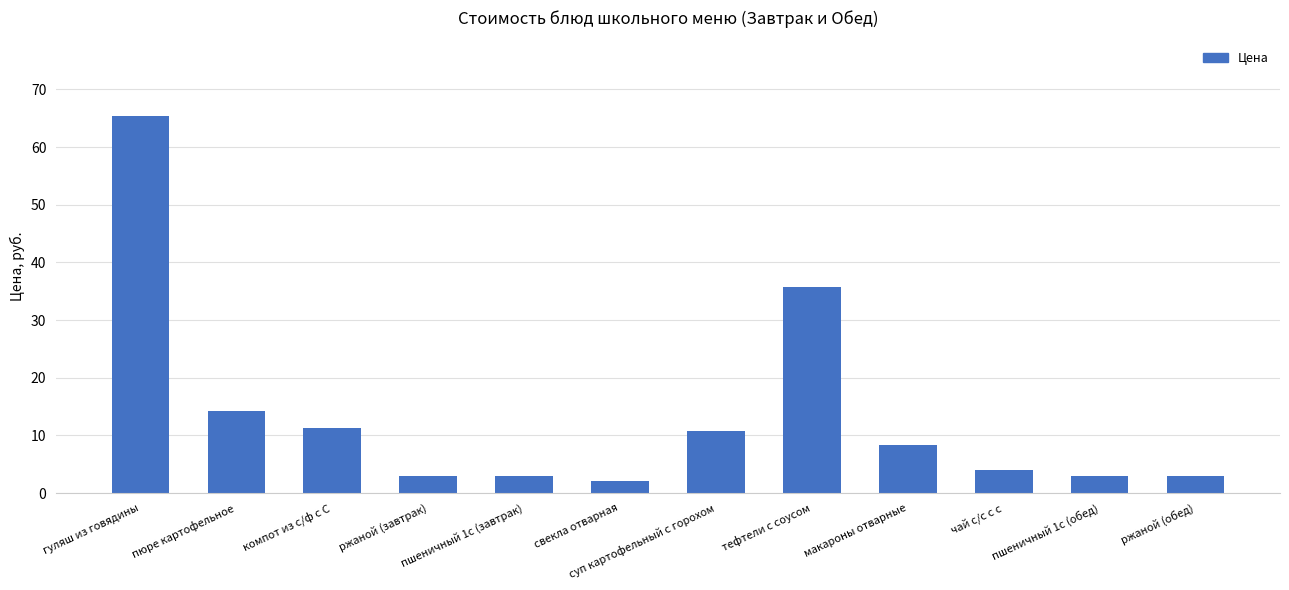

What is the value of the 8th bar from the left?

35.7